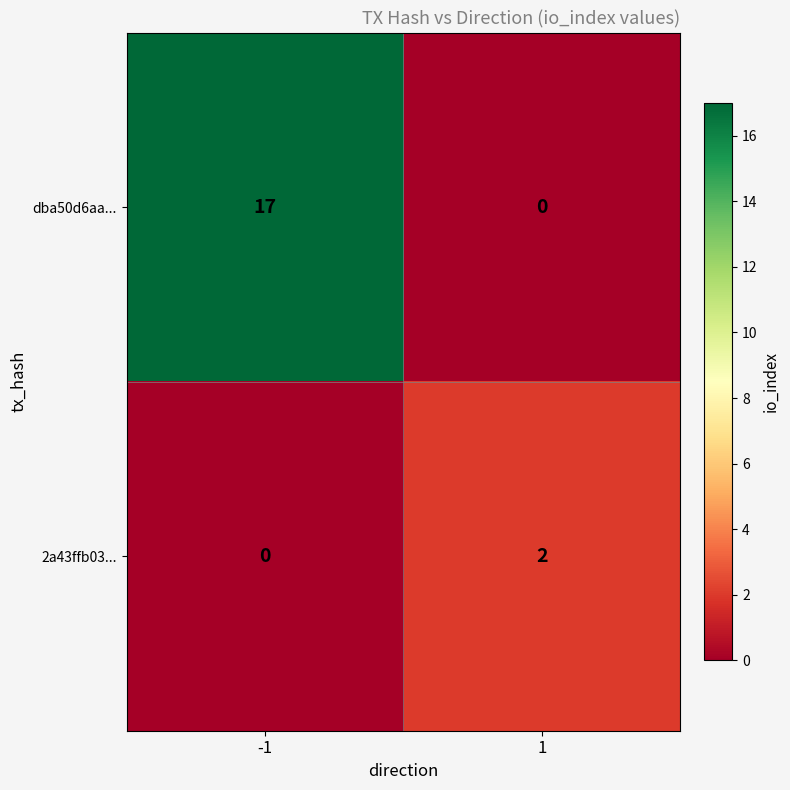

Which series has the widest spread of values?

dba50d6aa...